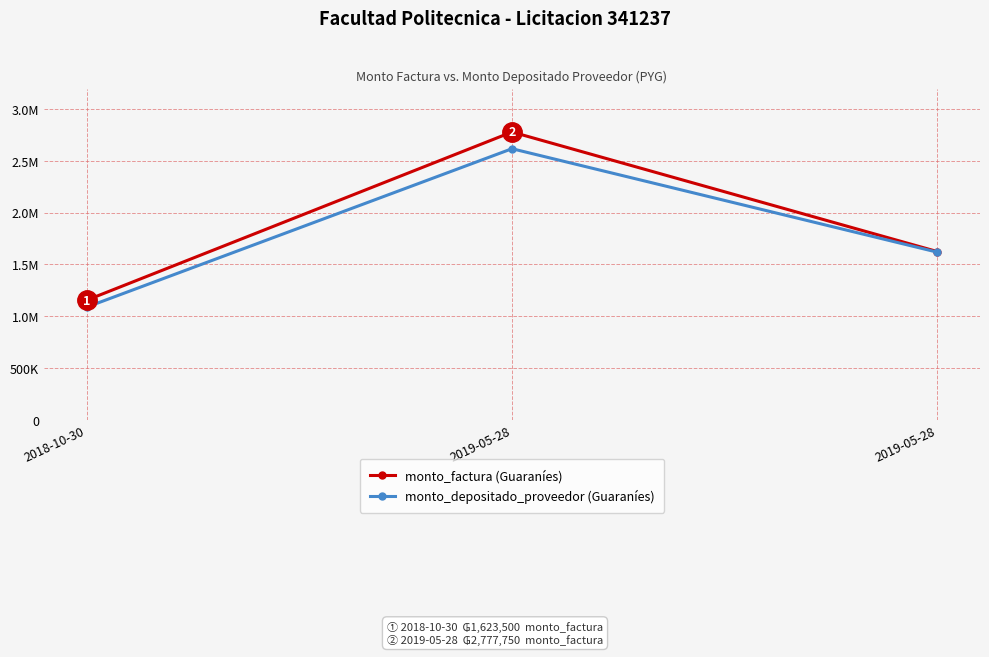

Does the chart have visible grid lines?

Yes